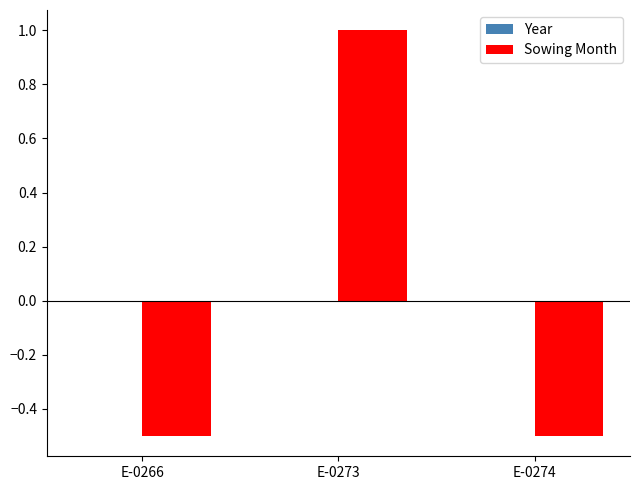

Between E-0273 and E-0274, which series saw the biggest shift?

Sowing Month